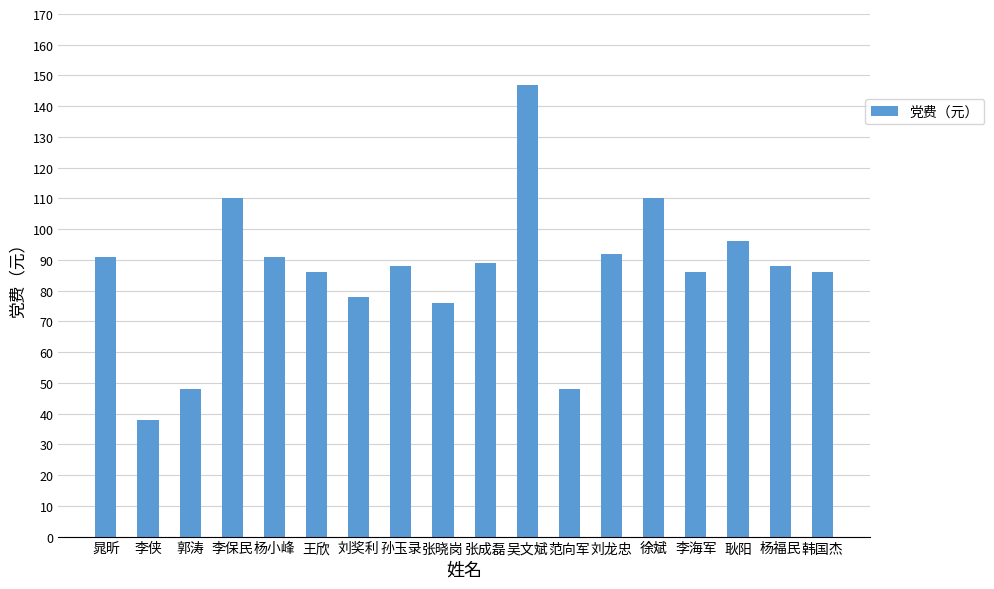

True or false: the data shows 86 at 王欣.

True